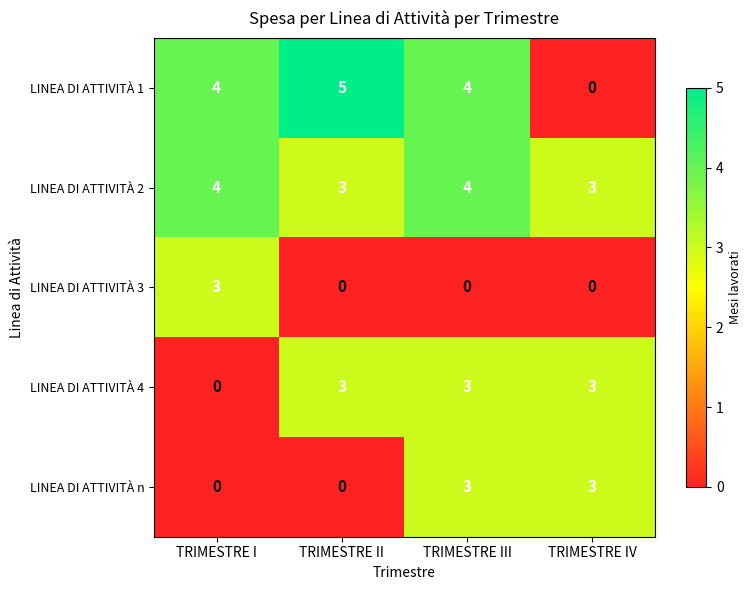

At which category is the sum across all series the highest?

TRIMESTRE III